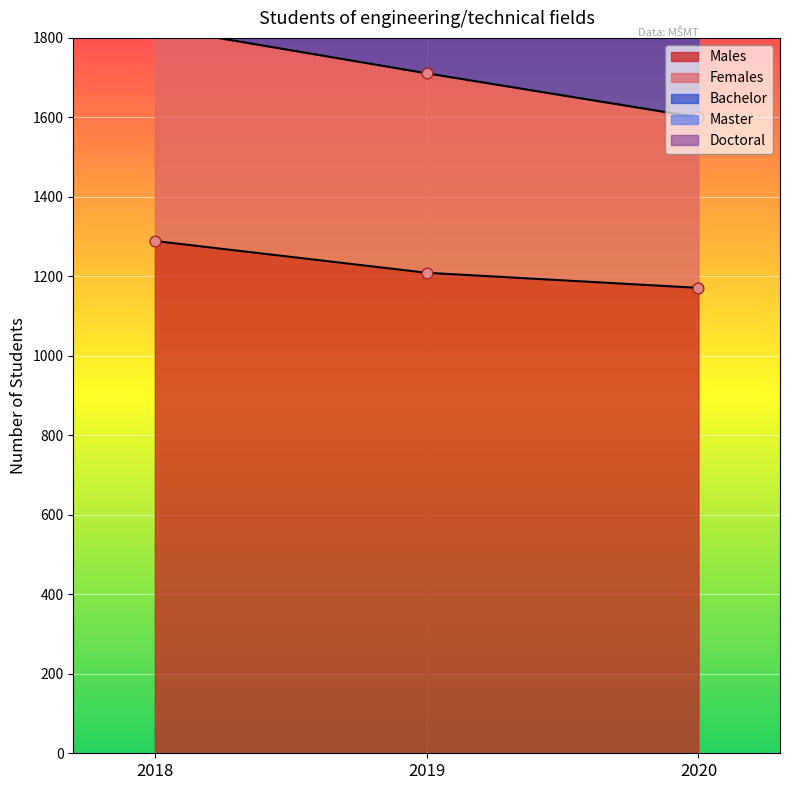

Is the value of Bachelor at 2019 greater than the value of Master at 2018?

Yes